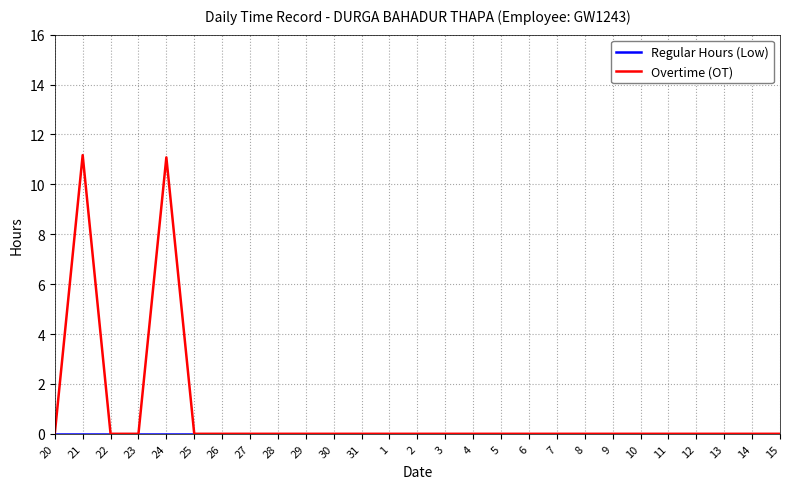

Count the number of categories in the chart.

27